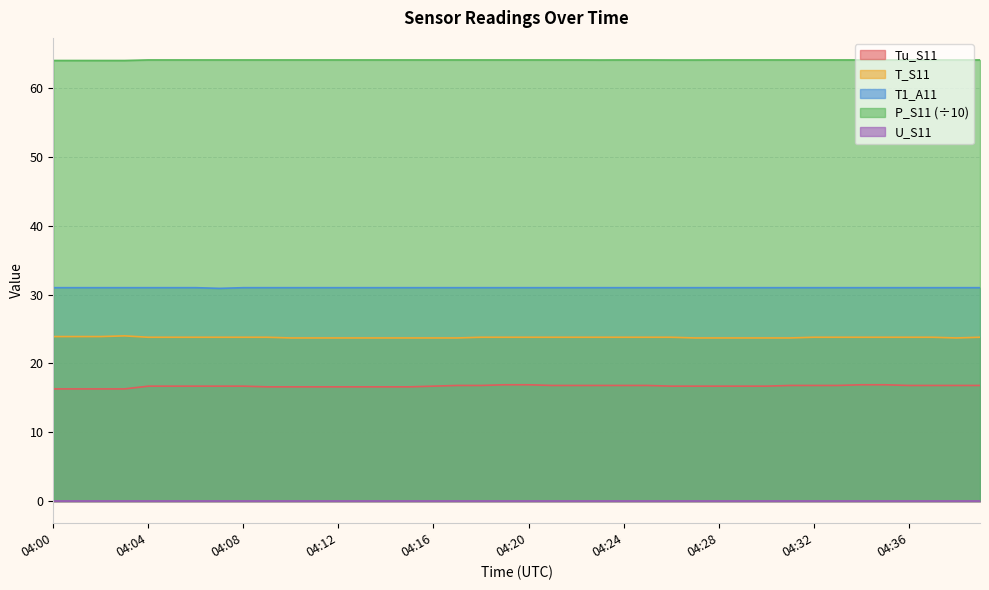

Count the number of data series in this chart.

5